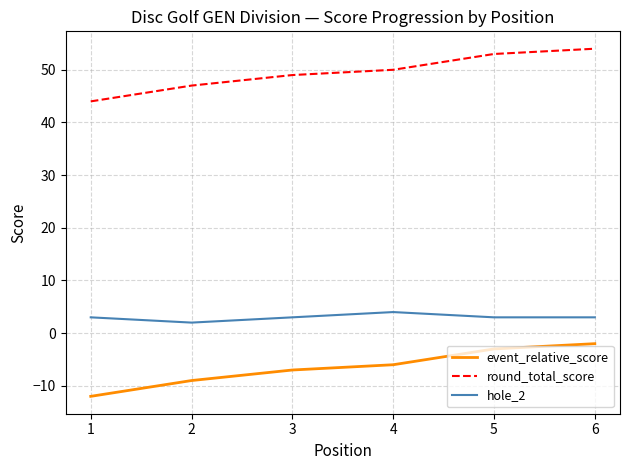

What is the average value of the hole_2 series?

3